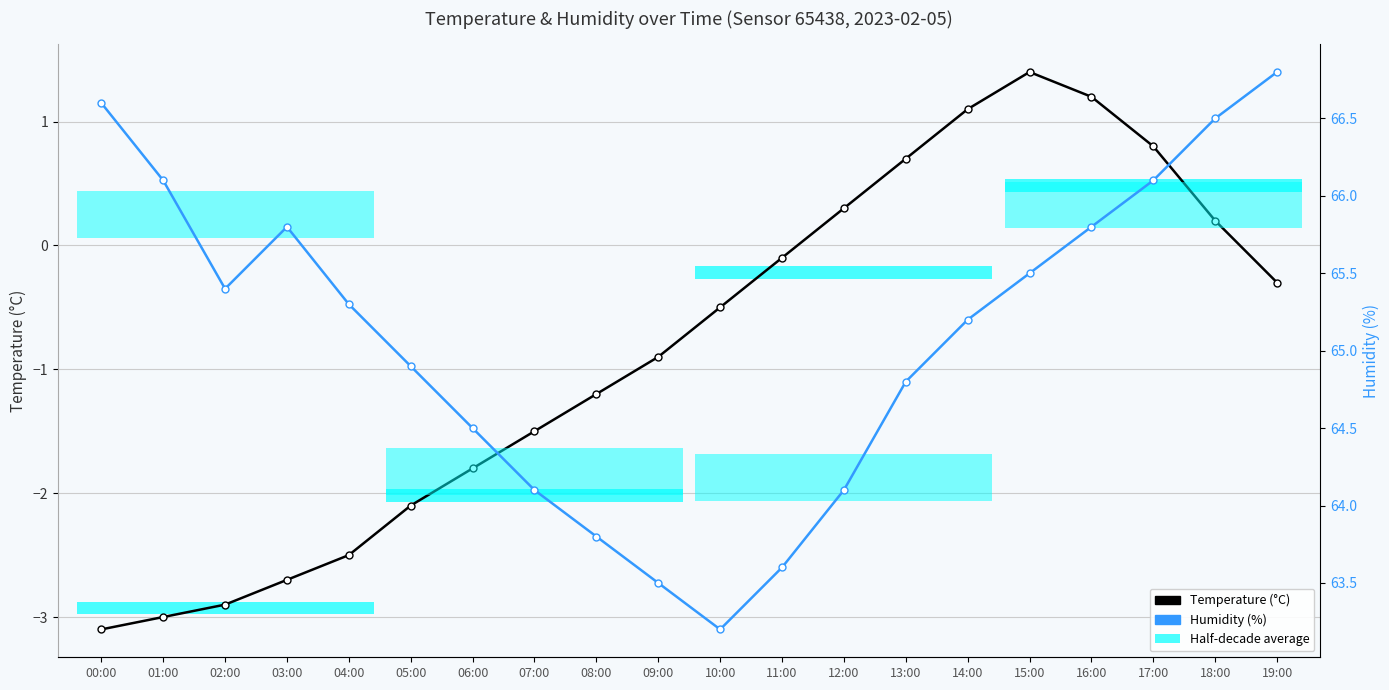

What is the difference between the Temperature (°C) values at 18:00 and 13:00?

0.5